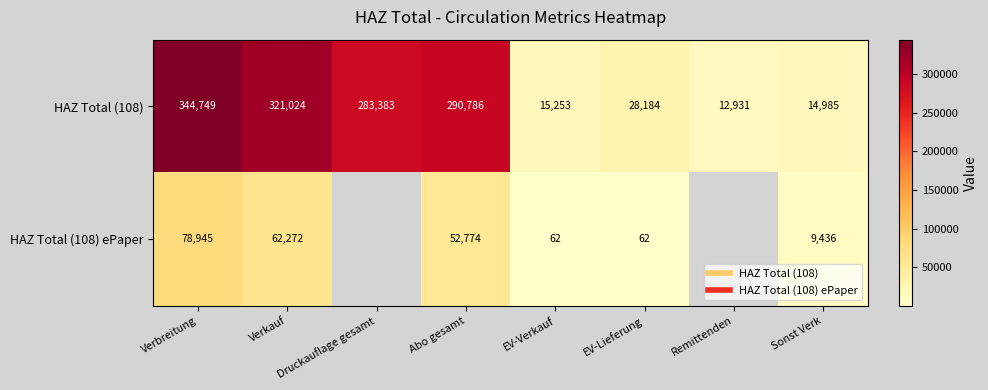

The value of HAZ Total (108) ePaper at Sonst Verk is 2201.2. True or false?

False